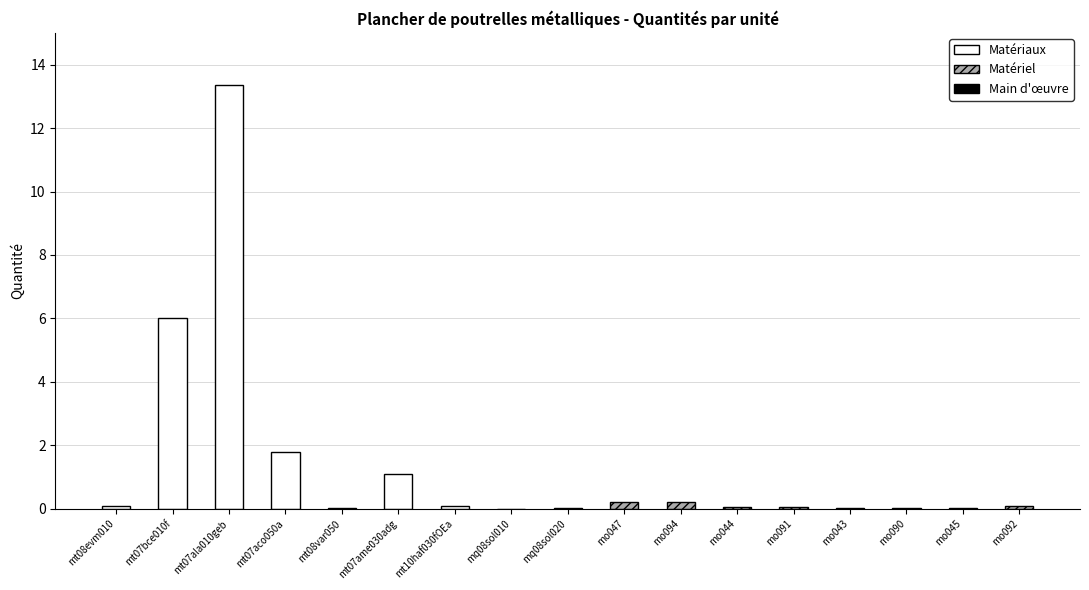

Does the chart contain stacked bars?

No